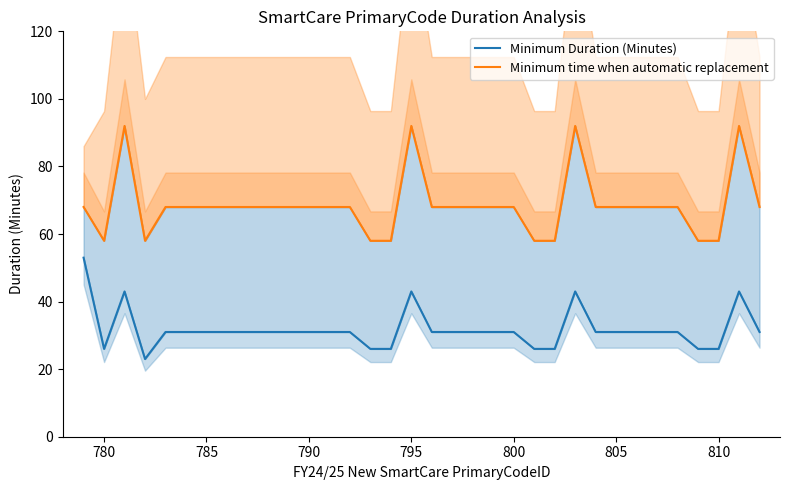

How many values in the Minimum time when automatic replacement series exceed 68?

4